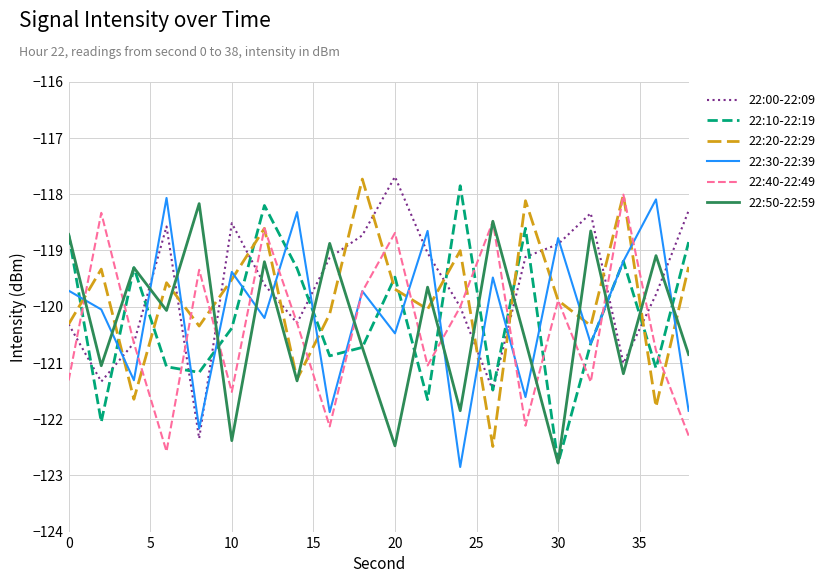

What is the smallest value displayed?

-122.9